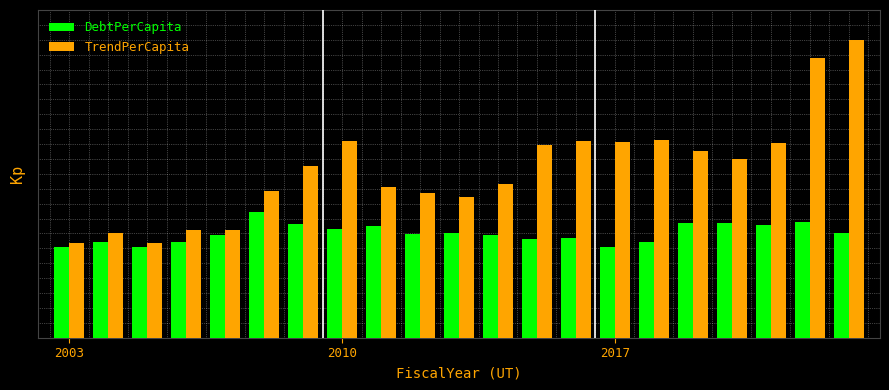

At how many categories does at least one series exceed 0?

21